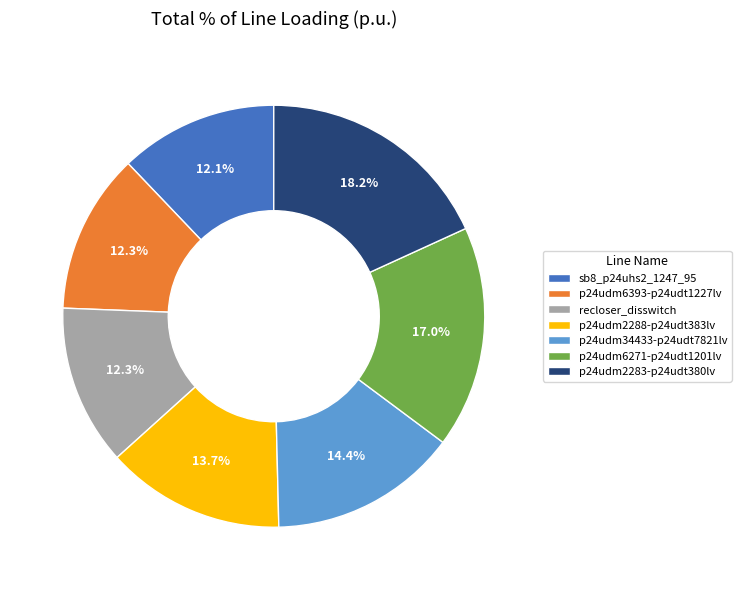

Approximately how many times larger is the value at p24udm6271-p24udt1201lv compared to p24udm2283-p24udt380lv?

0.9